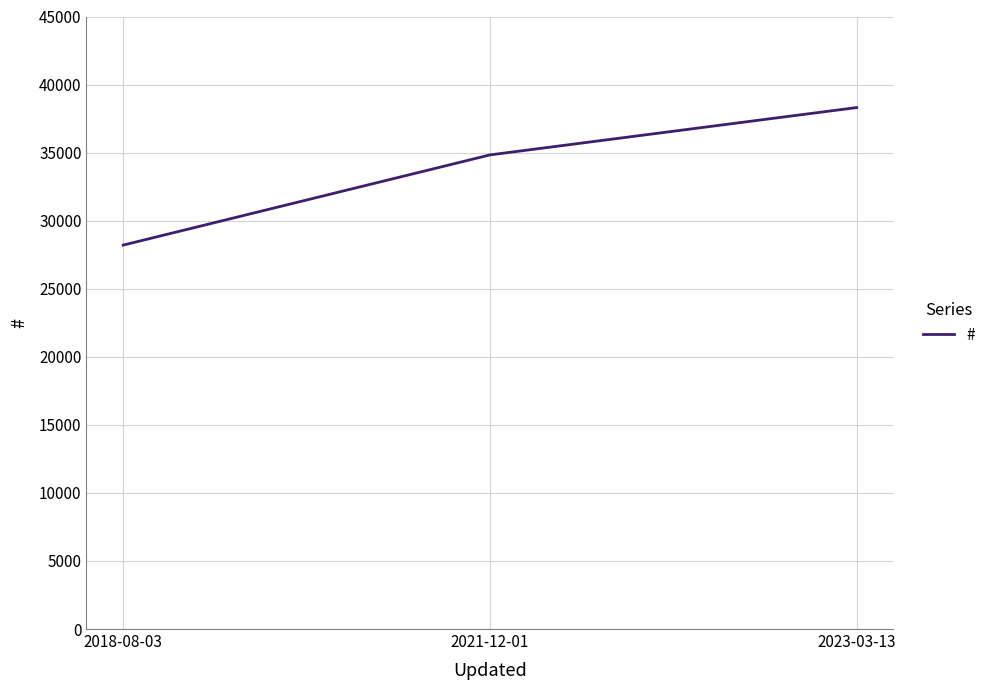

What is the difference between the values at 2018-08-03 and 2021-12-01?

6626